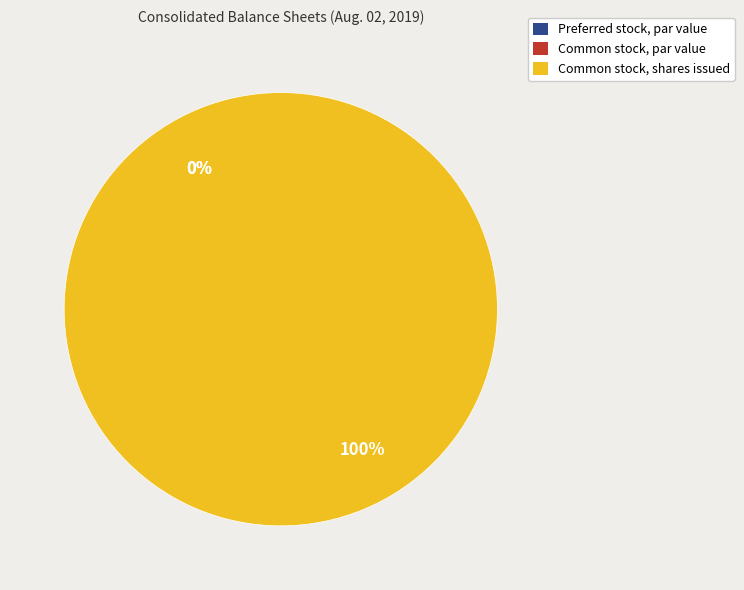

Between Common stock, par value and Preferred stock, par value, which is larger?

Preferred stock, par value